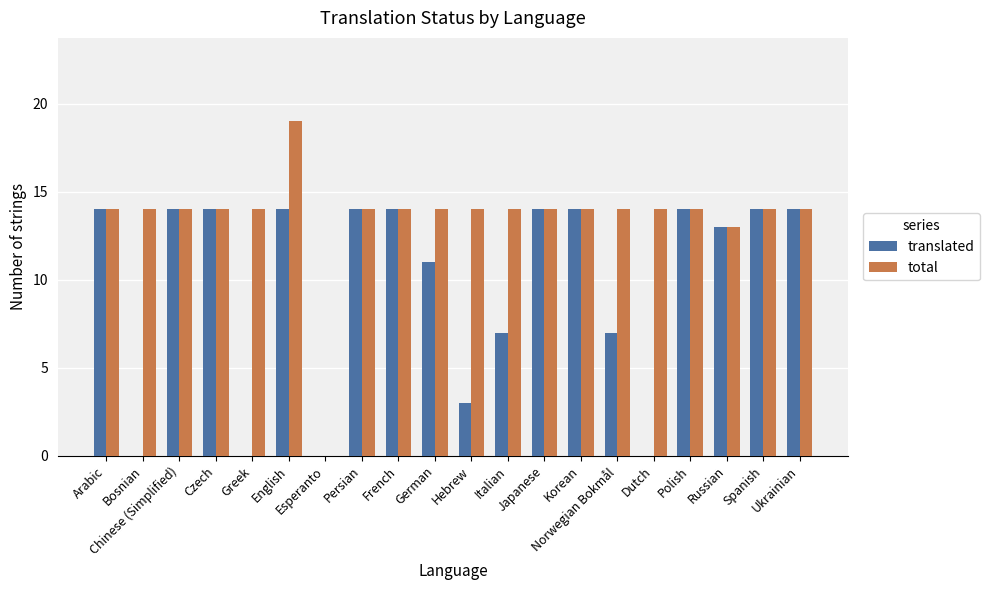

What is the maximum value shown in the chart?

19